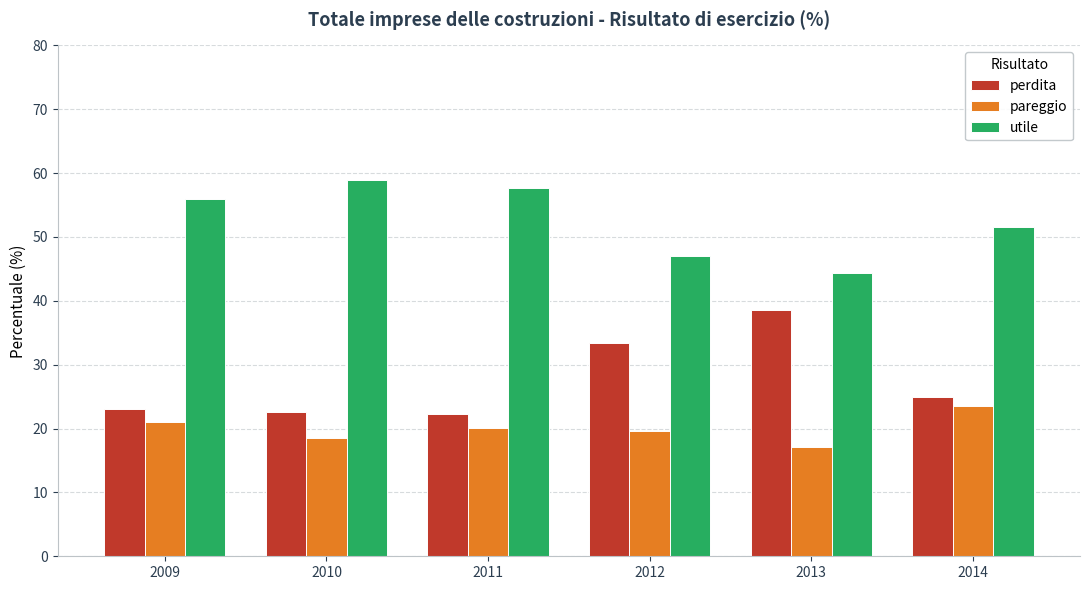

What is the difference between the maximum and minimum values in the utile series?

14.6